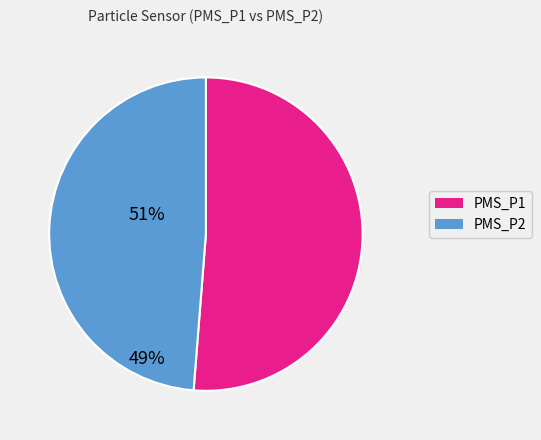

Approximately how many times larger is the value at PMS_P2 compared to PMS_P1?

1.0